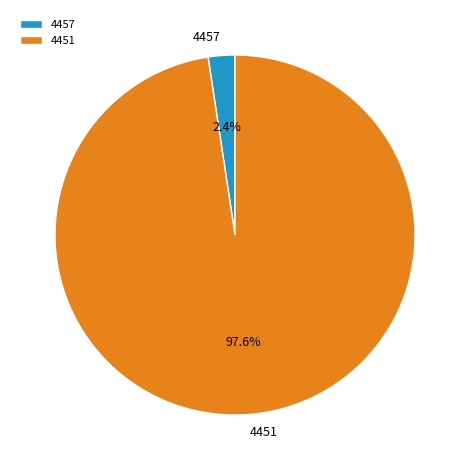

How many segments does this pie chart have?

2